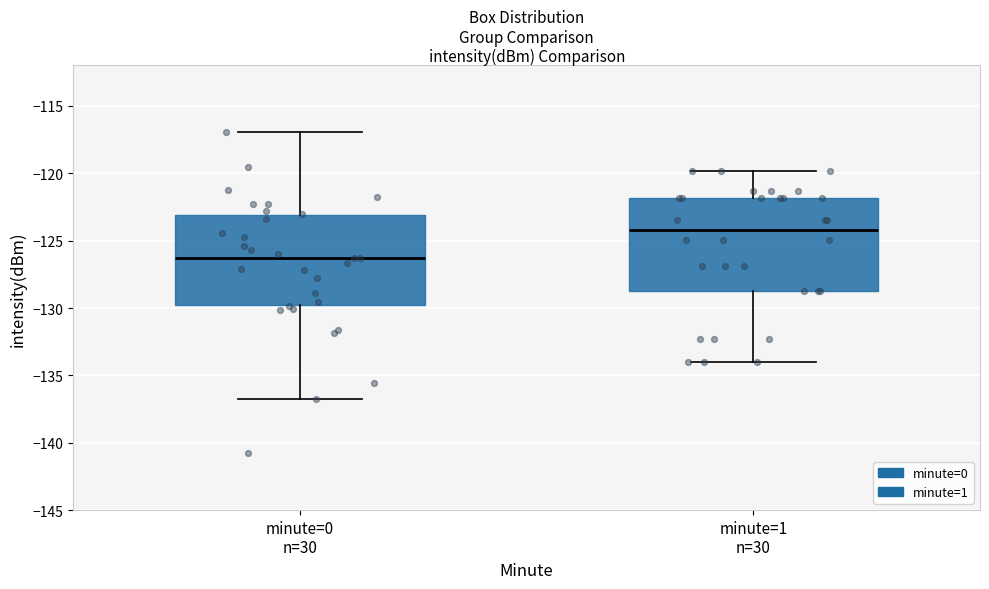

Which box's median line is the lowest?

minute=0 n=30